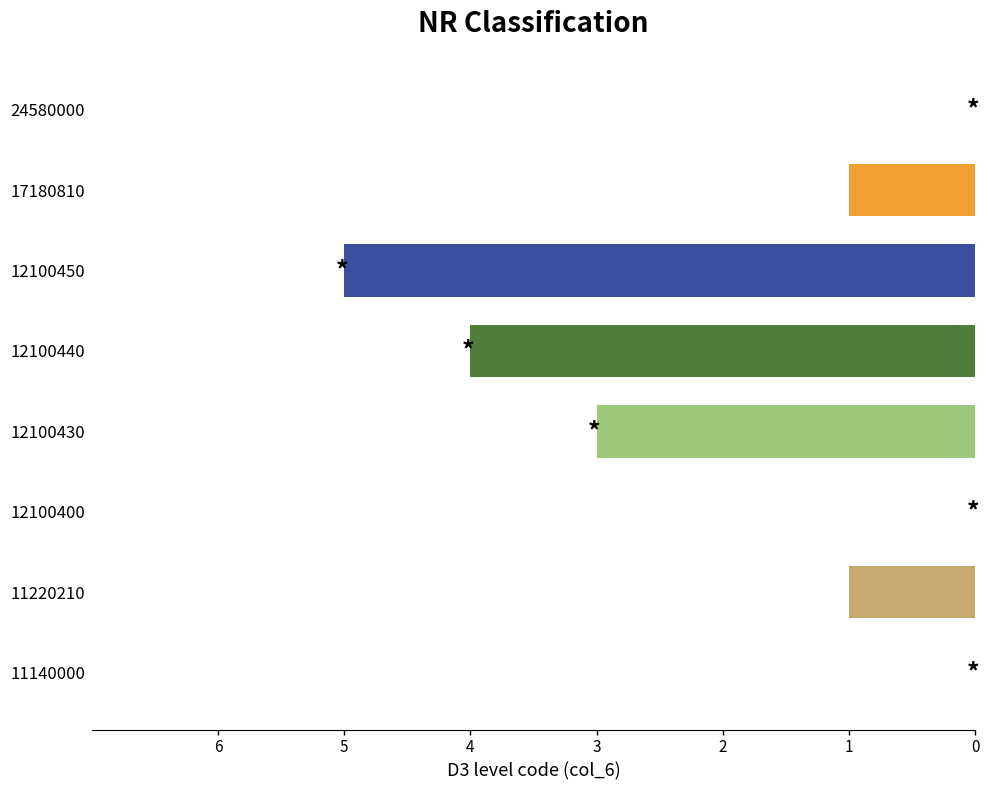

Is it true that the value at 12100430 is 3?

True